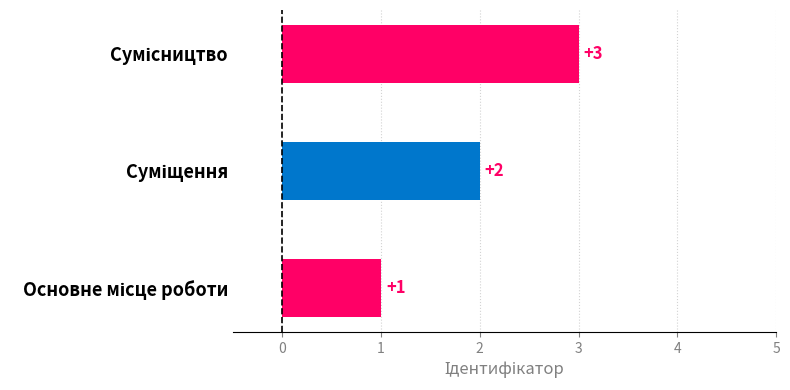

What is the difference between the maximum and minimum values?

2